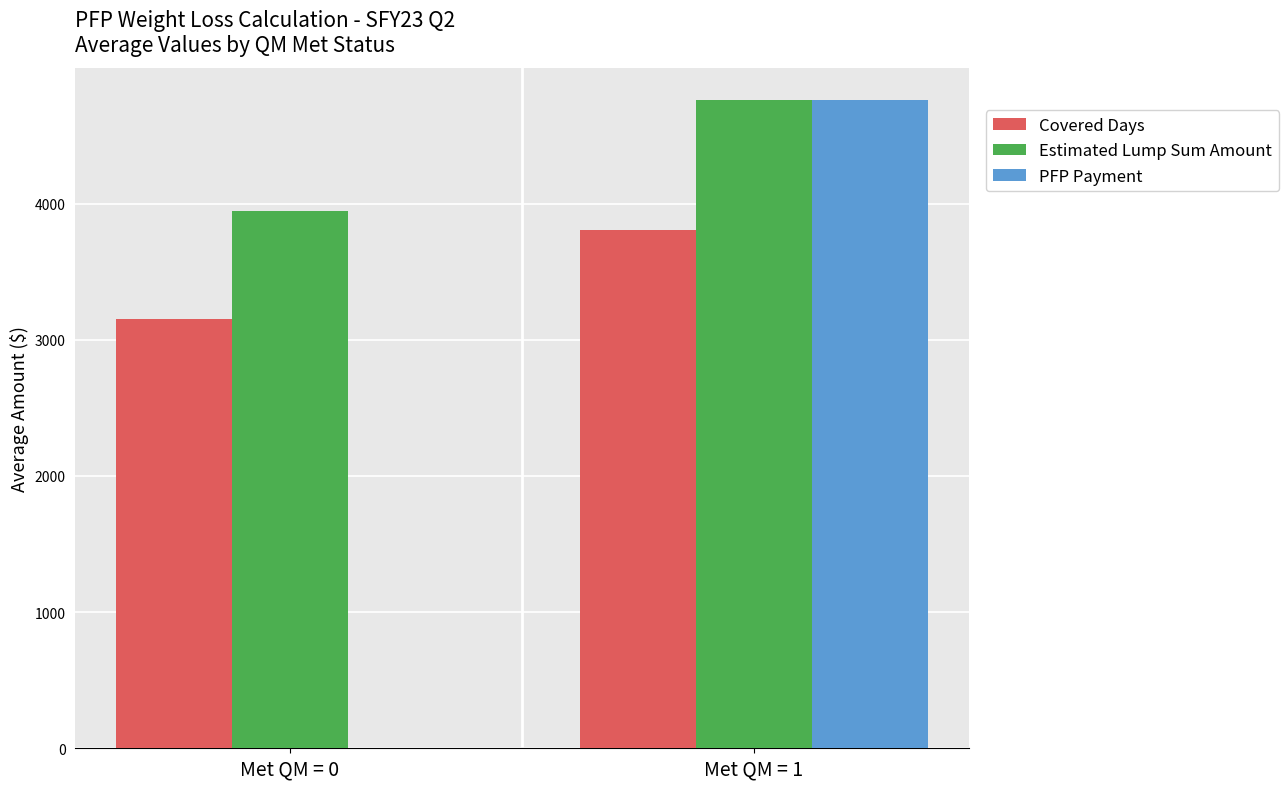

Is it true that Estimated Lump Sum Amount equals 5574.3 at Met QM = 0?

False